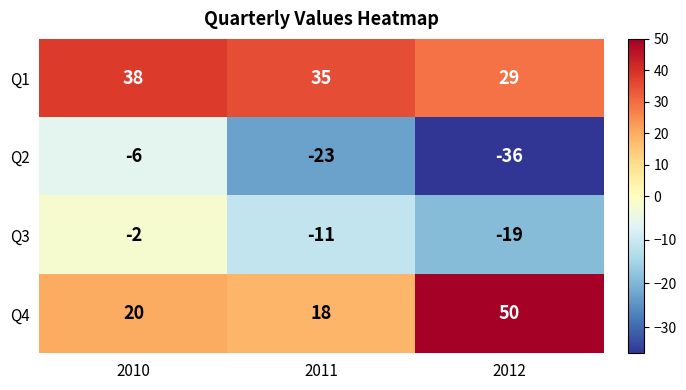

How many data points in Q2 are above -23?

1